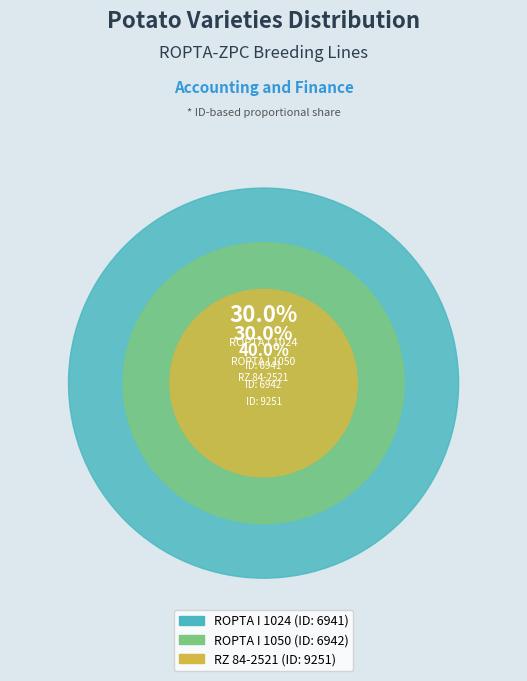

What percentage is the ROPTA I 1050 slice, to the nearest percent?

30%